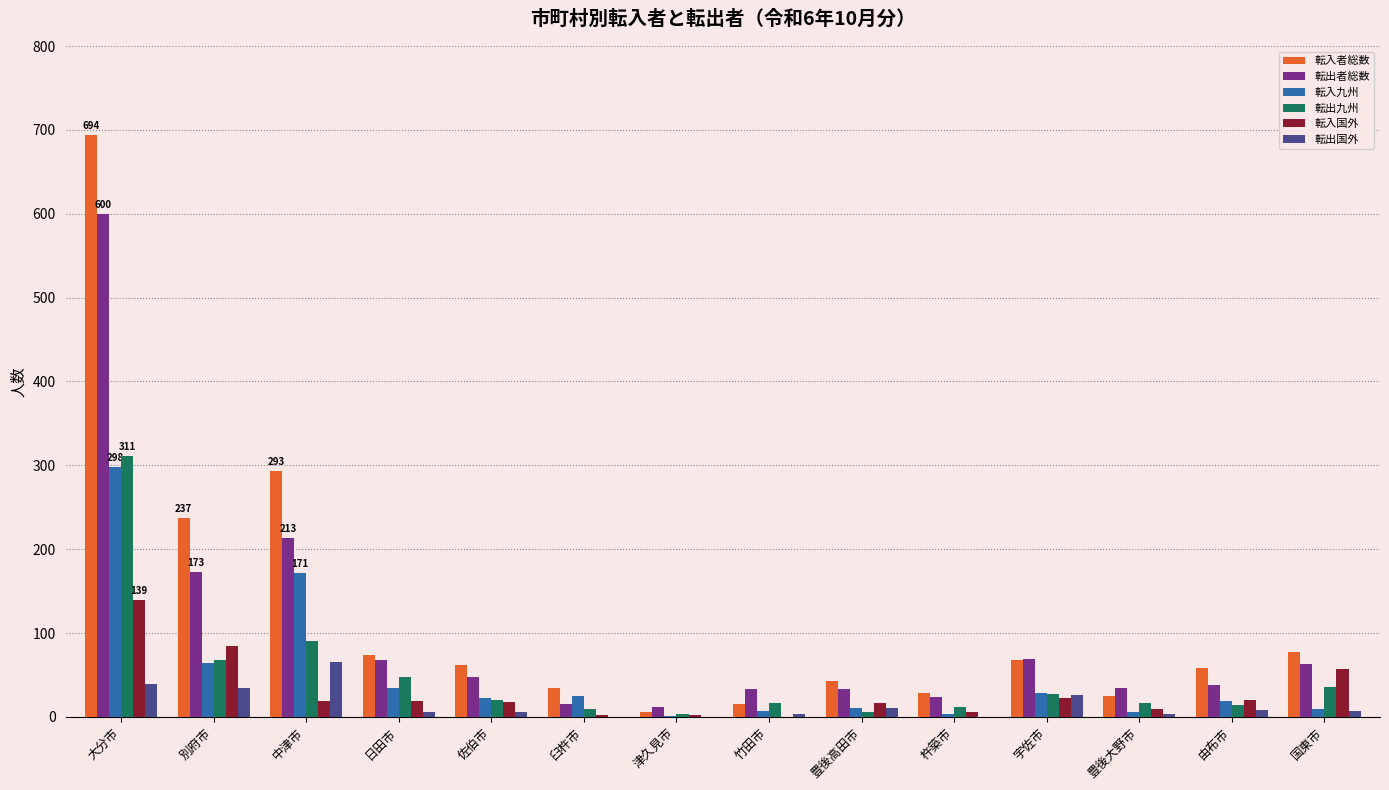

Are the bars grouped side by side (vs. stacked)?

Yes